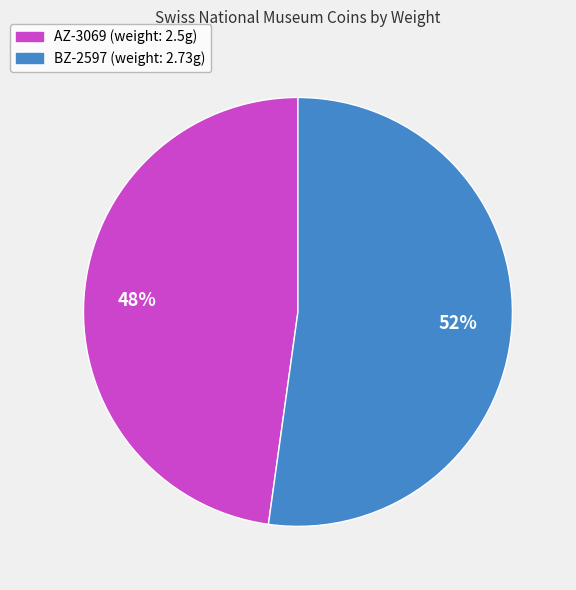

Do BZ-2597 and AZ-3069 together represent more than half of the pie?

Yes